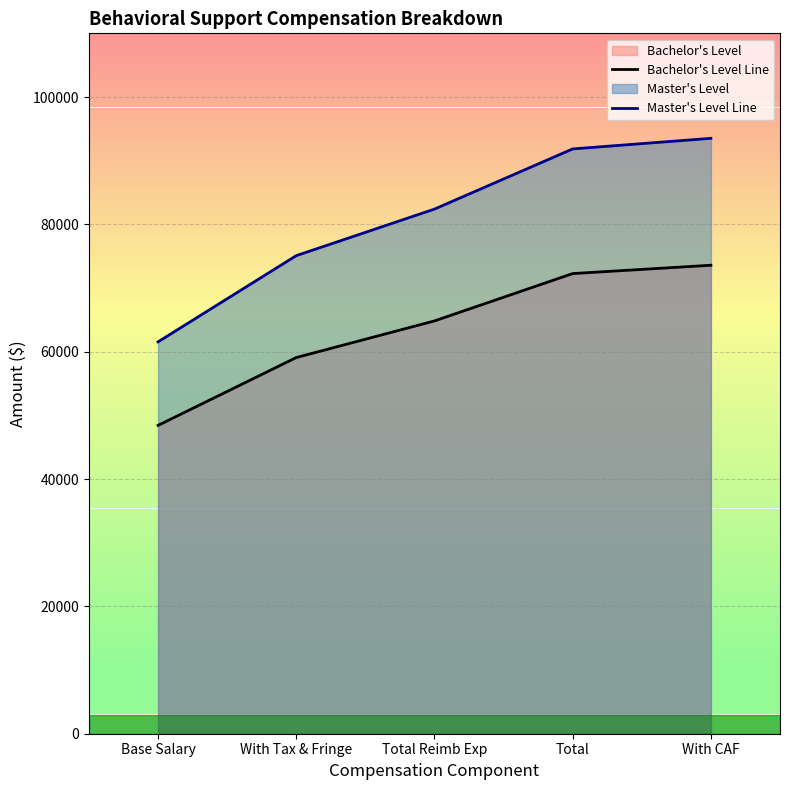

True or false: Master's Level Line and Bachelor's Level Line intersect in this chart.

False